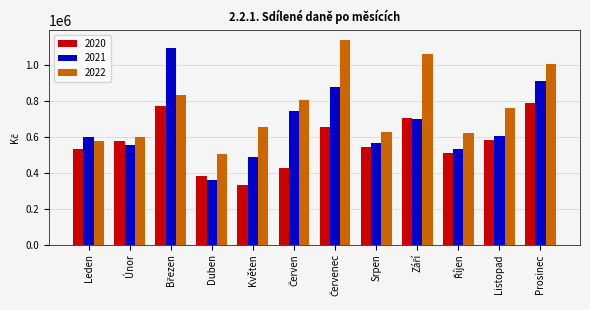

What is the label of the 5th bar from the left?

Květen